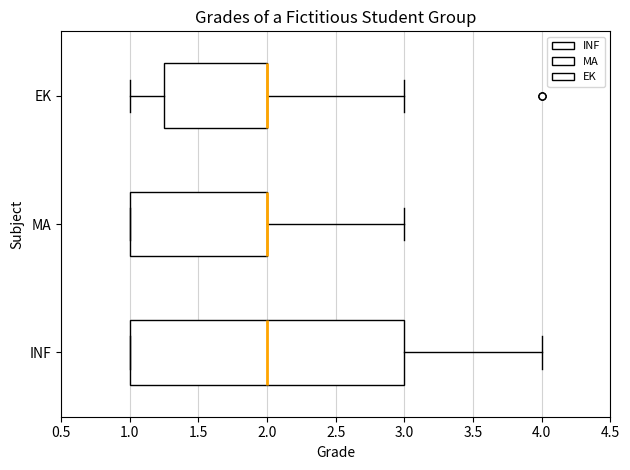

Reading bottom to top, read every box against the x-axis: the position of its median line, the range the box covers, and the ends of its whiskers. The values are not printed on the chart, so give them approximately, as read against the axis.

INF: median 2.00, box 1.00 to 3.00, whiskers 1.00 to 4.00
MA: median 2.00 (drawn on the box's right edge), box 1.00 to 2.00, whiskers 1.00 to 3.00
EK: median 2.00 (drawn on the box's right edge), box 1.25 to 2.00, whiskers 1.00 to 3.00